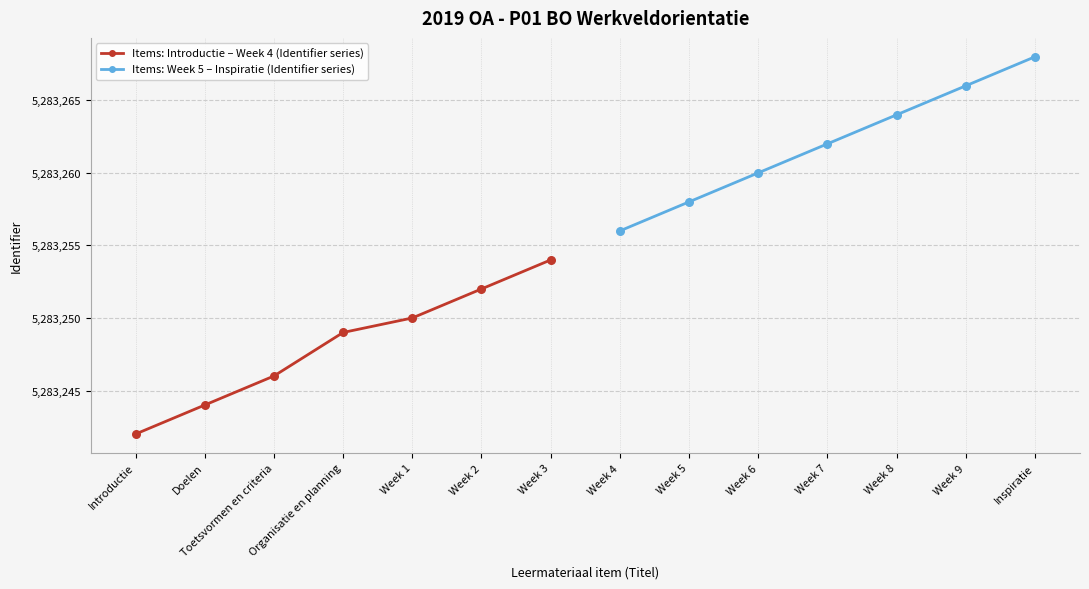

What is the value of the Items: Introductie – Week 4 (Identifier series) point at the 3rd from the left?

5283246